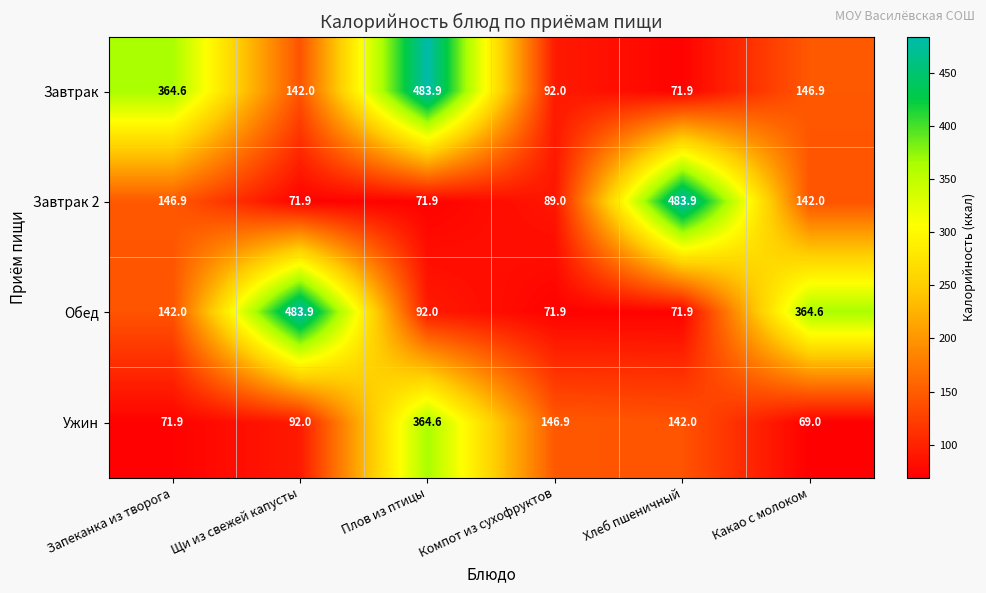

Which series changed the most between Хлеб пшеничный and Какао с молоком?

Завтрак 2